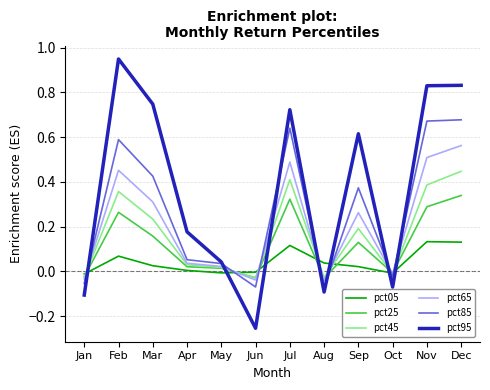

Which series has the widest spread of values?

pct95